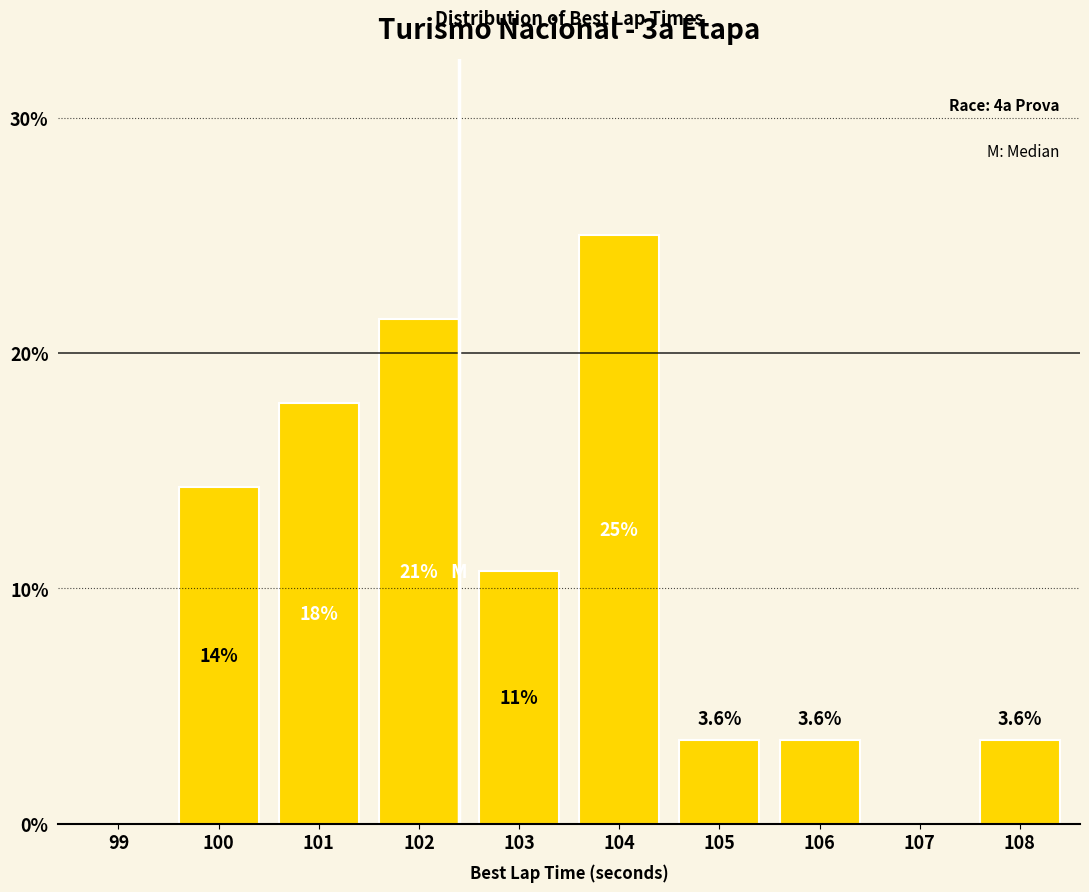

Reading left to right, what are all the values shown in this chart?

99=0.0	100=14.3	101=17.9	102=21.4	103=10.7	104=25.0	105=3.6	106=3.6	107=0.0	108=3.6